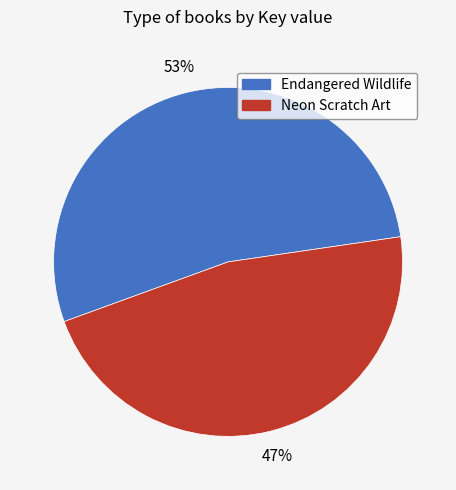

The Neon Scratch Art slice represents 53% of the pie. True or false?

False